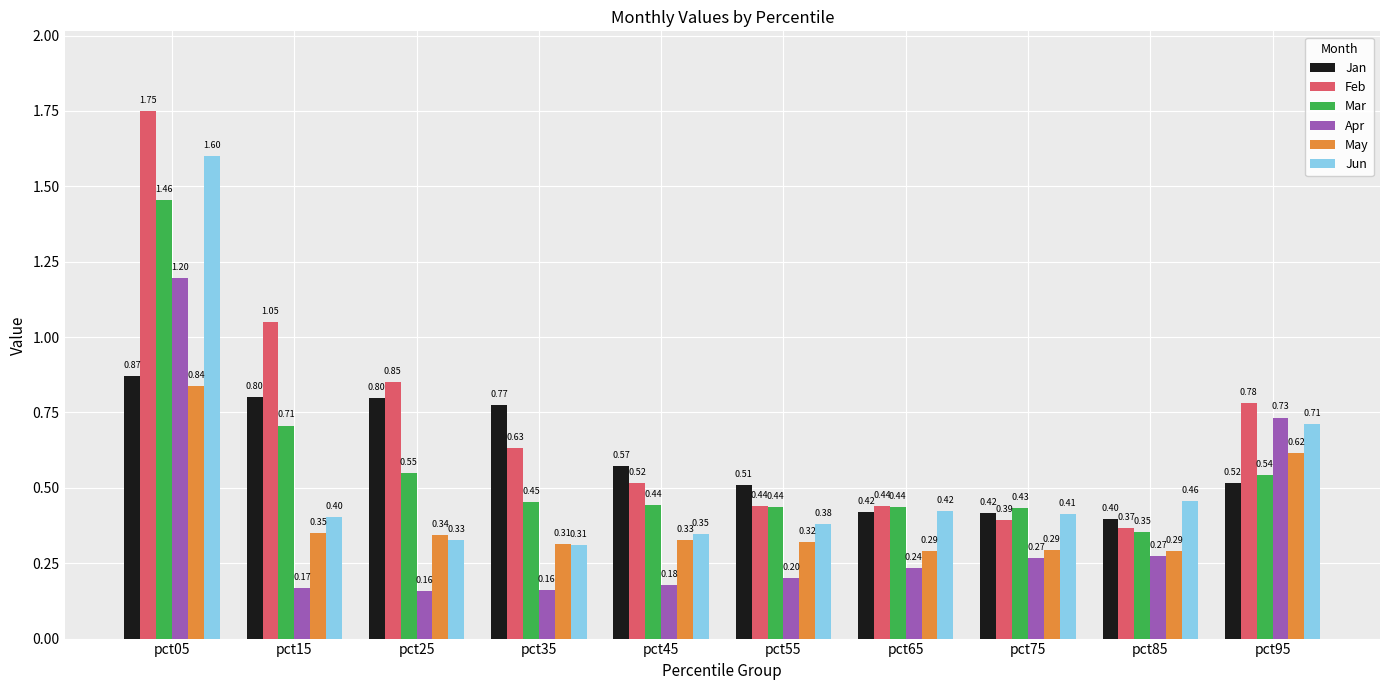

List the series in order of their peak value, highest first.

Feb, Jun, Mar, Apr, Jan, May